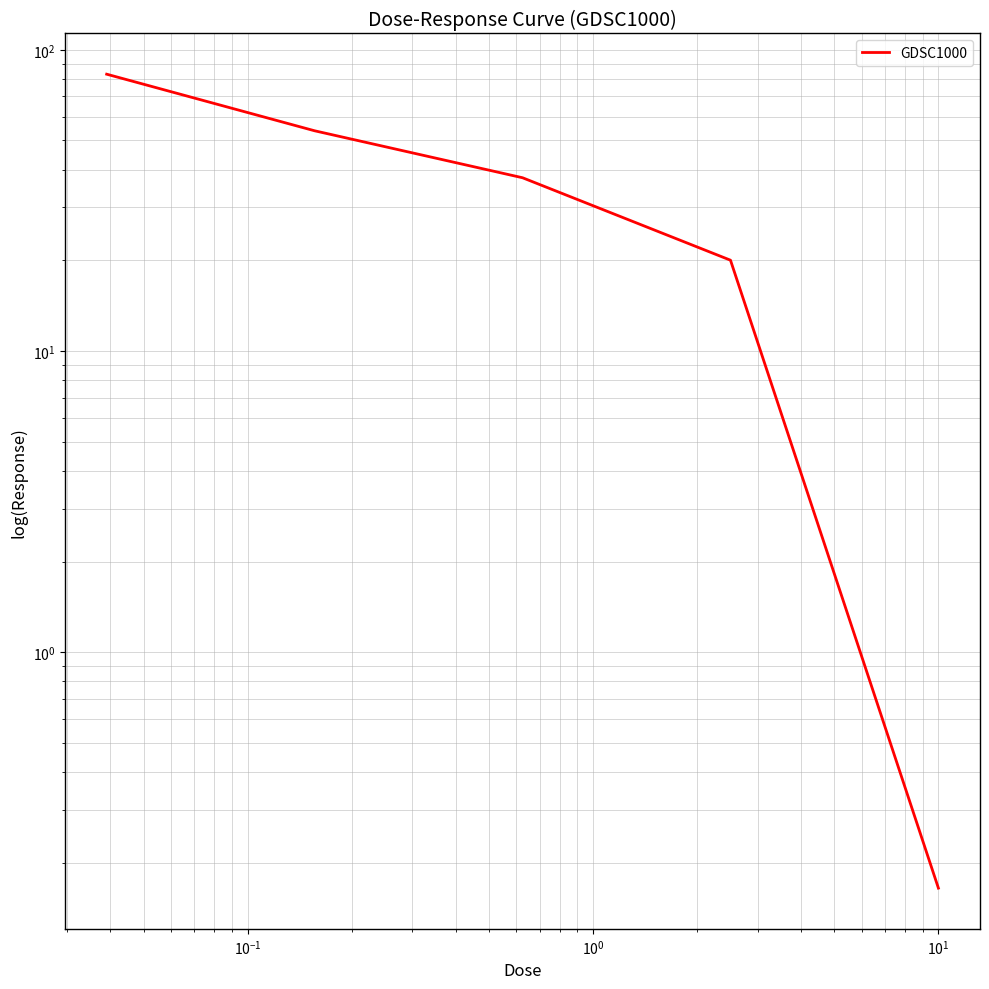

Is it true that the value at $\mathdefault{10^{0}}$ is 10.0?

False